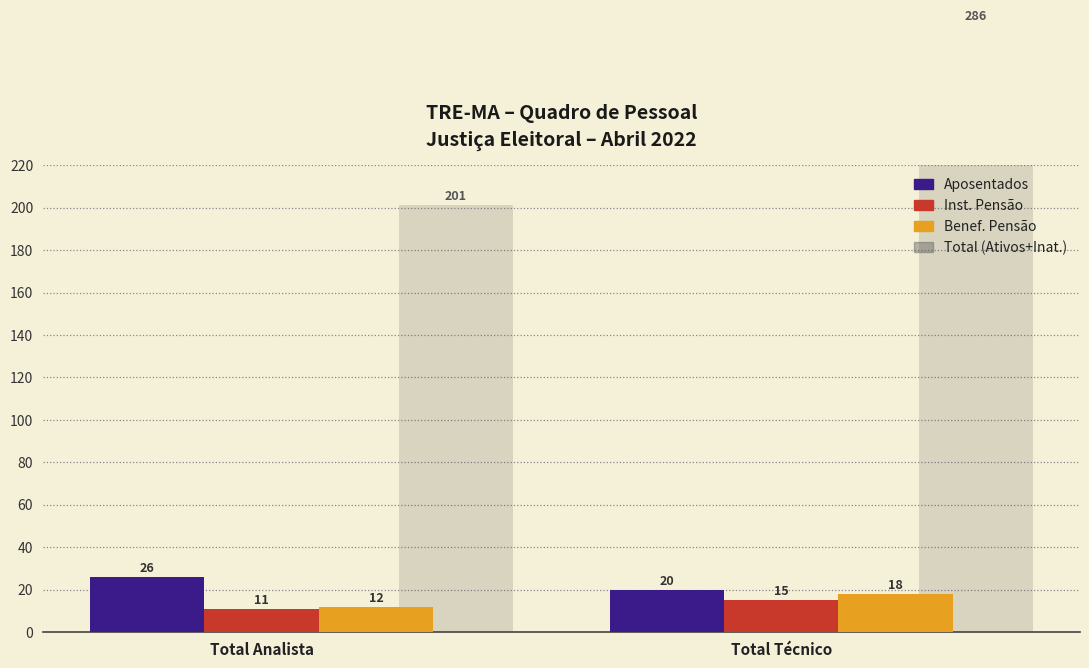

What is the total value across all series at Total Analista?

250